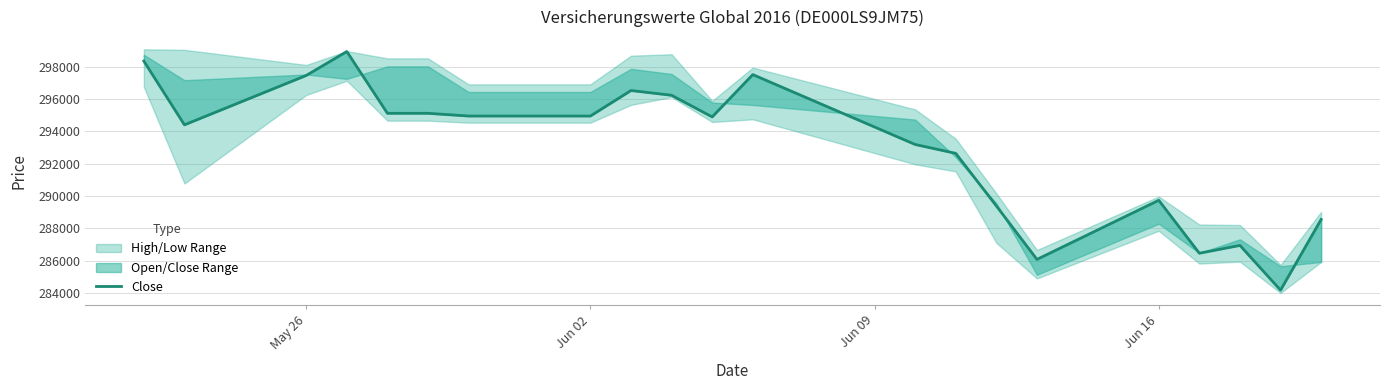

What is the maximum value shown in the chart?

298946